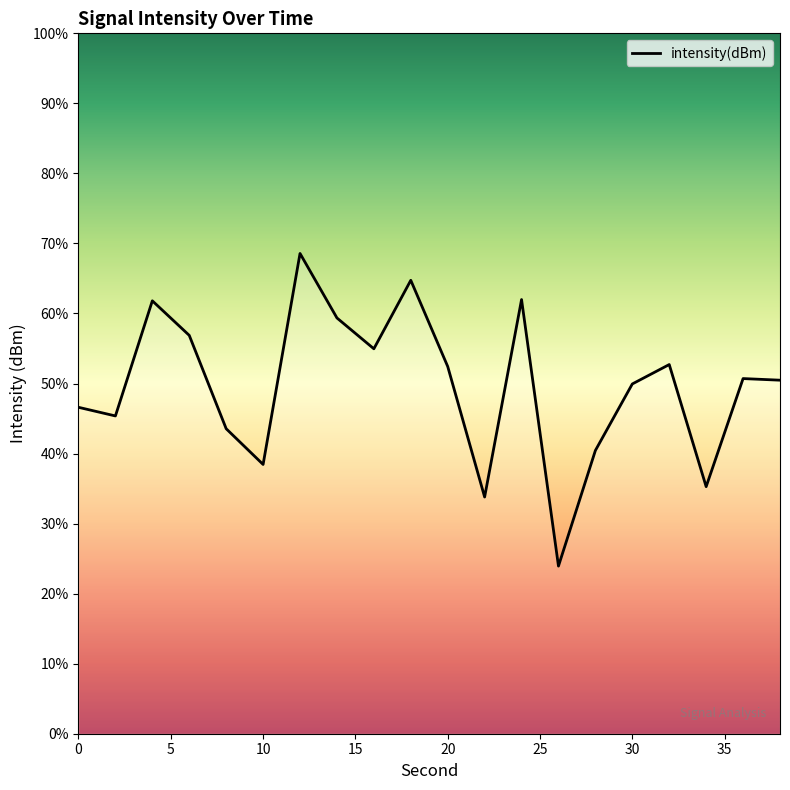

What is the difference between the maximum and minimum values?

44.6